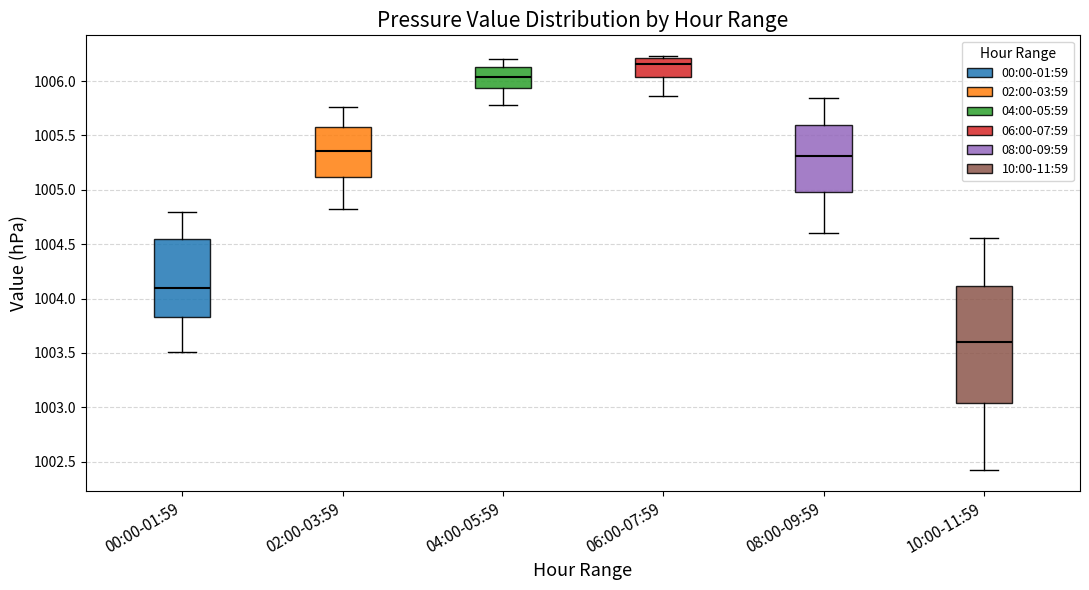

Where does the upper whisker of the box for 08:00-09:59 end on the y-axis? The values are not printed on the chart, so give them approximately, as read against the axis.

1005.85